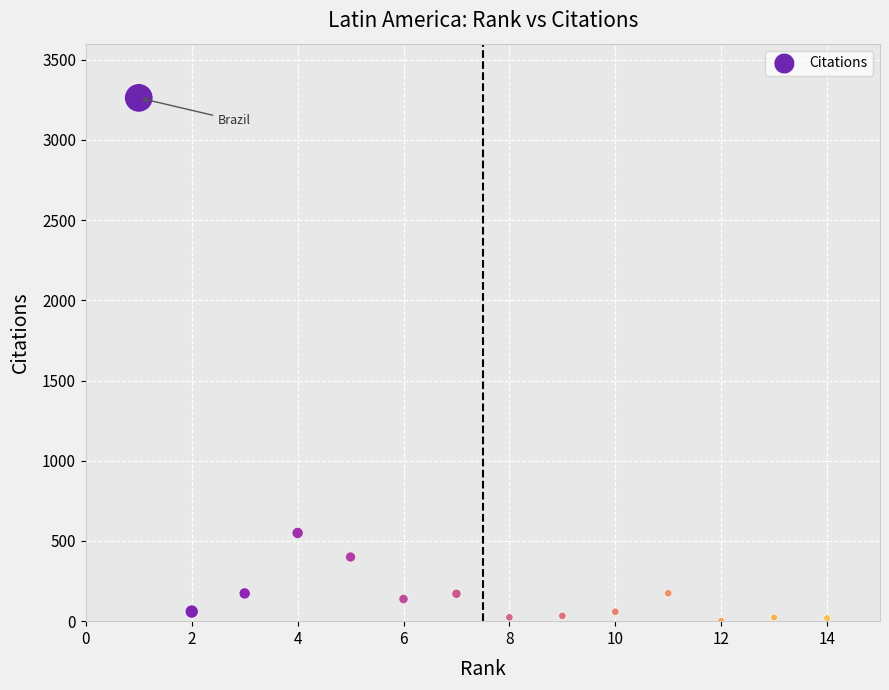

What is the range of Y values (max minus min)?

3260